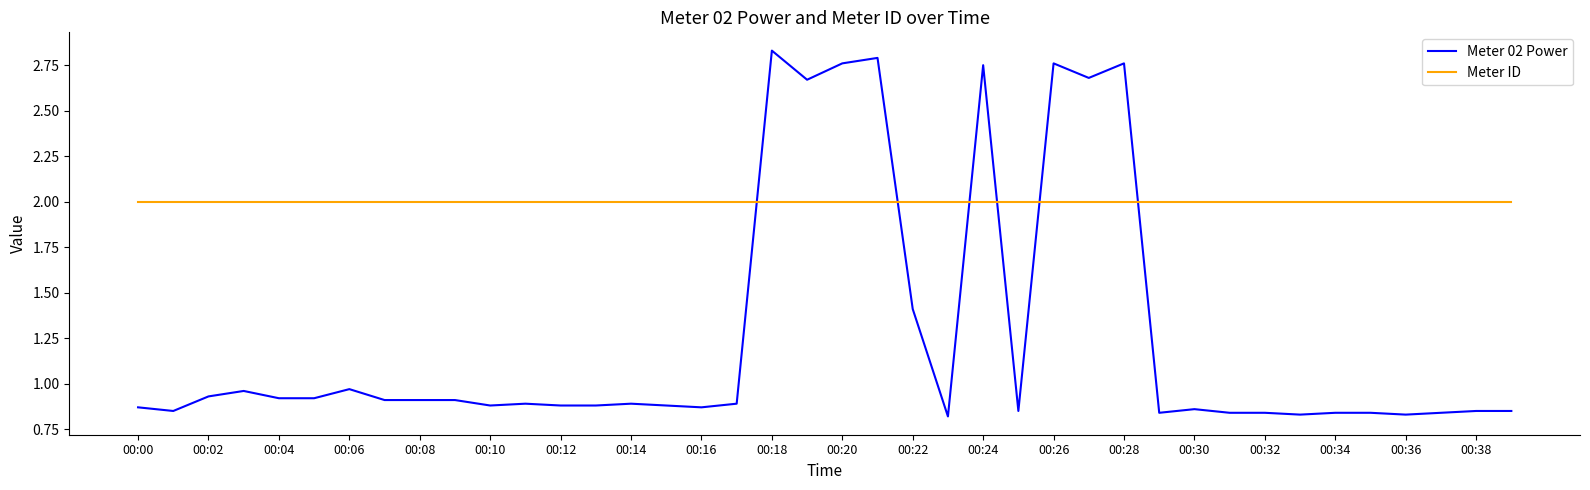

What is the difference between the second highest and second lowest values in the Meter 02 Power series?

2.0